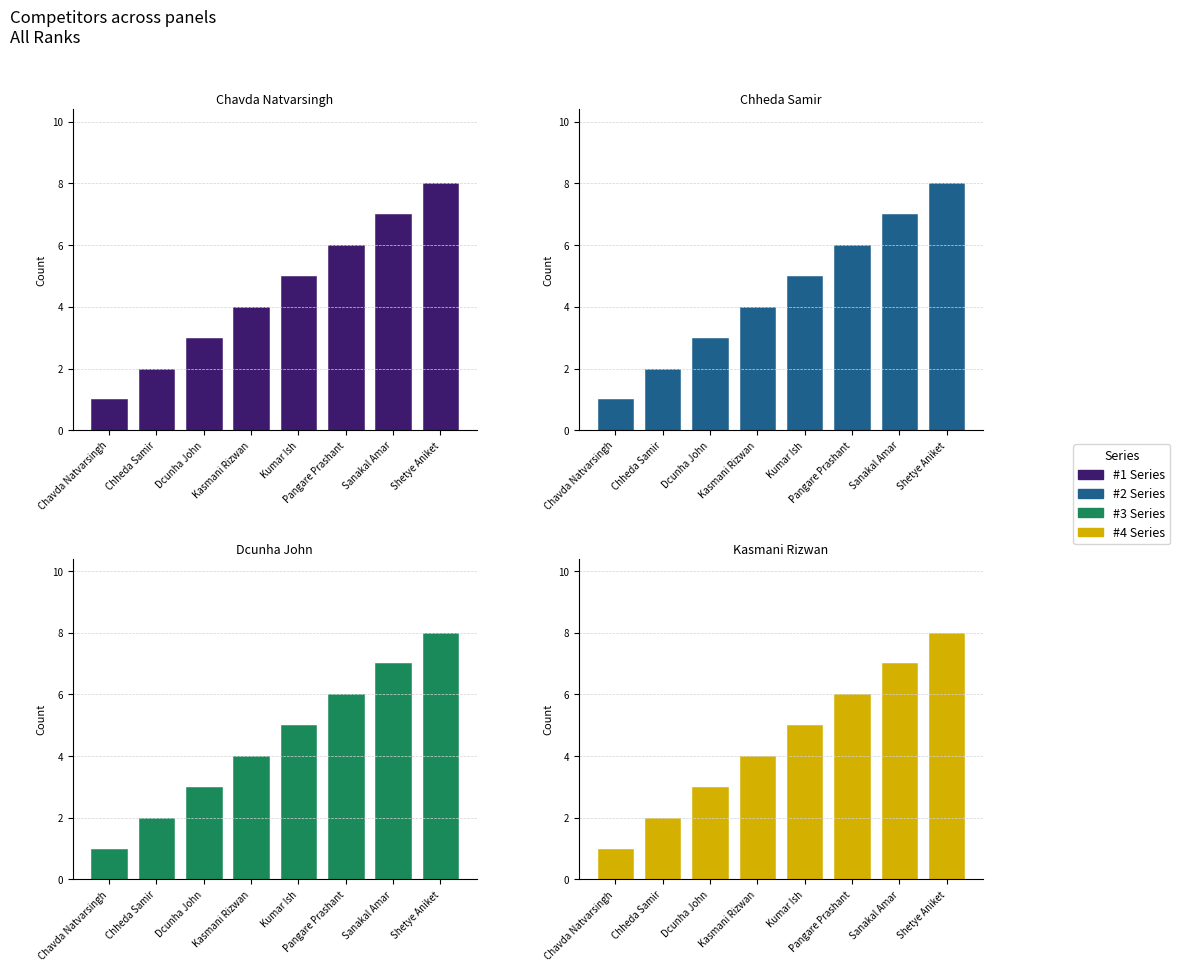

Between Dcunha John and Chheda Samir, which is larger?

Dcunha John